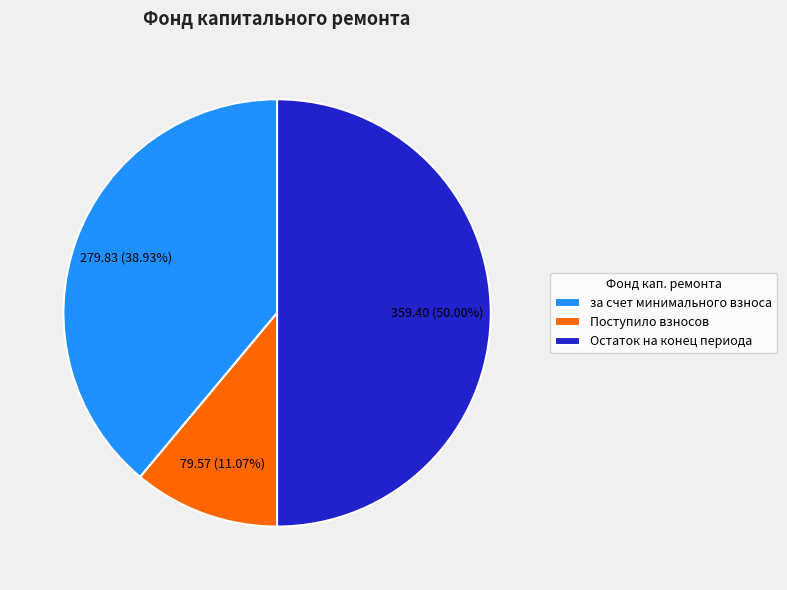

Does Поступило взносов account for over 50% of the chart?

No